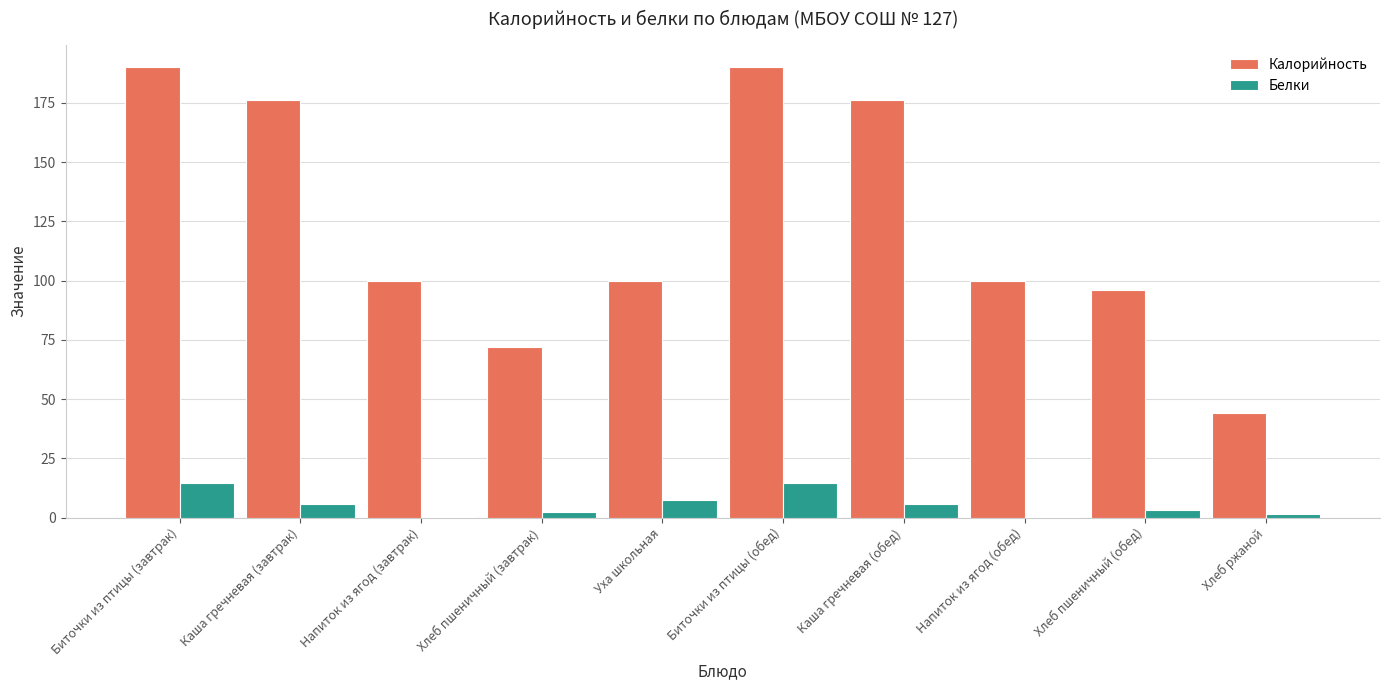

The value of Калорийность at Каша гречневая (обед) is 176.0. True or false?

True